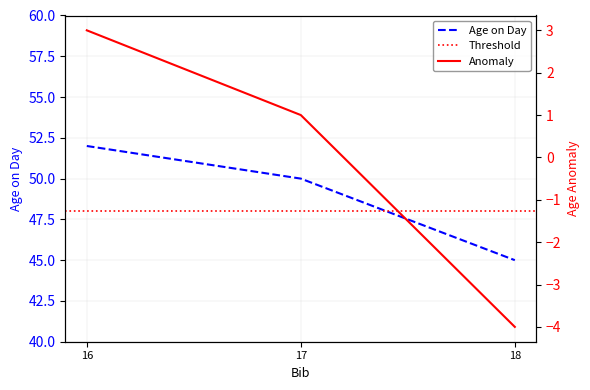

Approximately how many times larger is the value at 16 compared to 18?

1.2